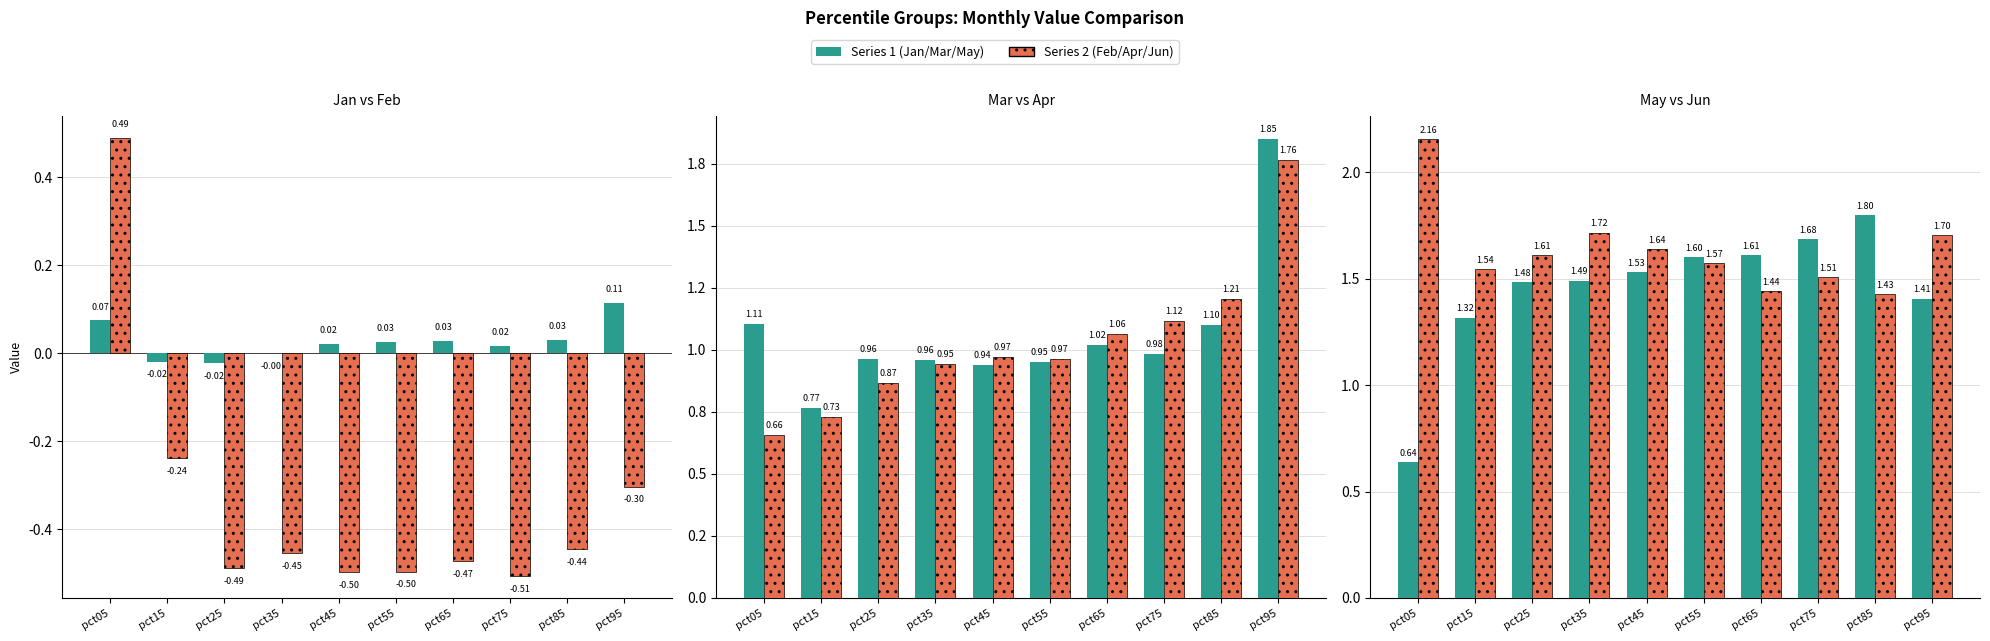

At which category is the sum across all series the highest?

pct95